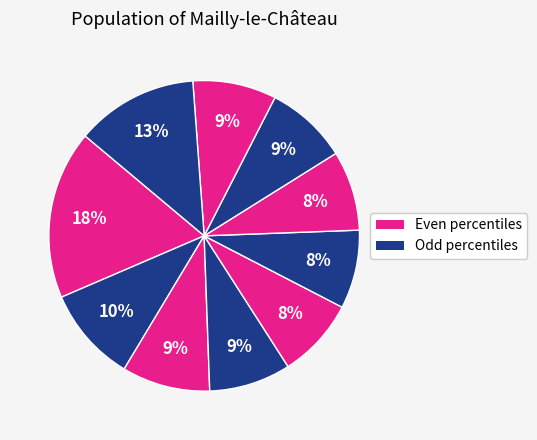

How many slices are in this pie chart?

10